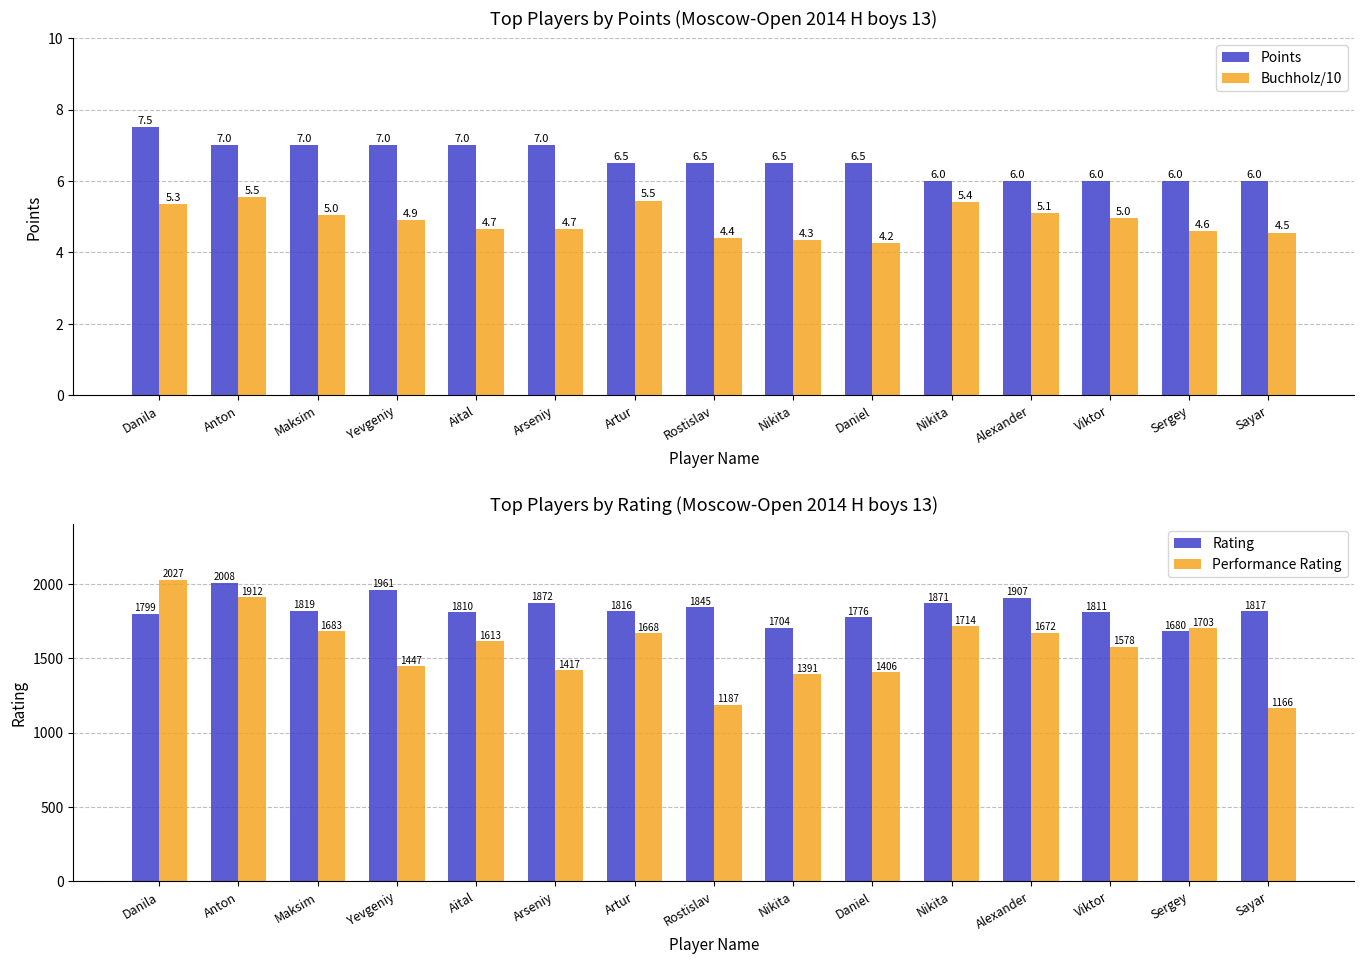

Which label corresponds to the smallest value in the chart?

Daniel